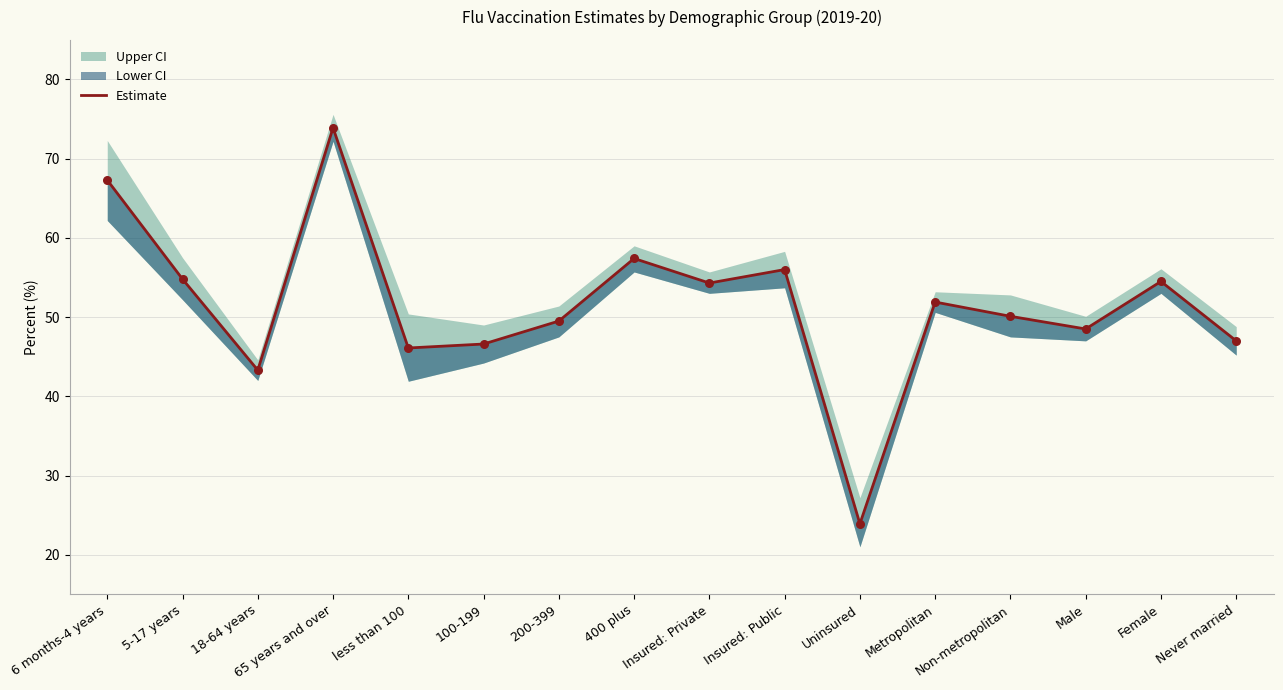

Approximately how many times larger is the value at 5-17 years compared to 18-64 years?

1.3